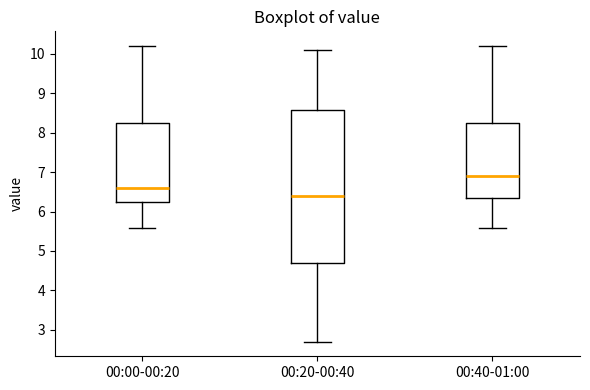

Which box has the highest median line?

00:40-01:00